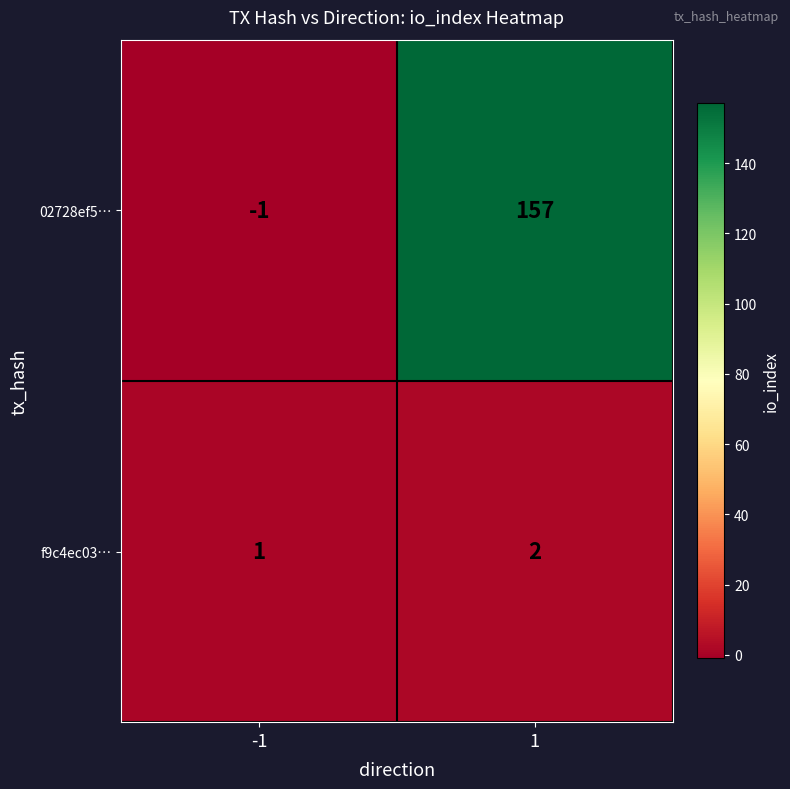

List the series in order of their peak value, lowest first.

f9c4ec03…, 02728ef5…